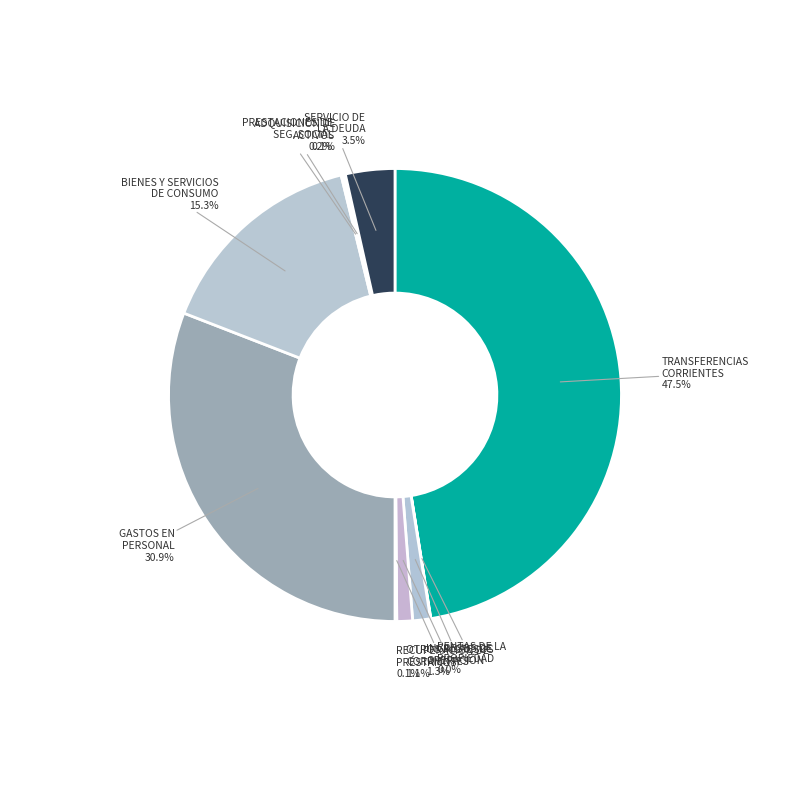

Count the number of slices in the pie.

10